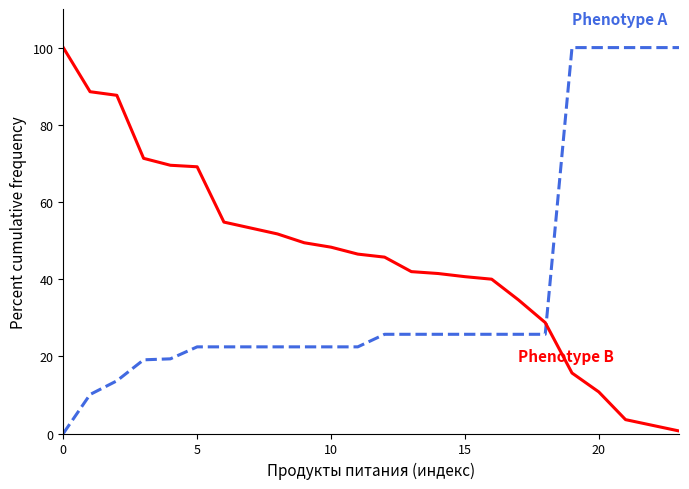

What is the greatest value displayed?

100.0